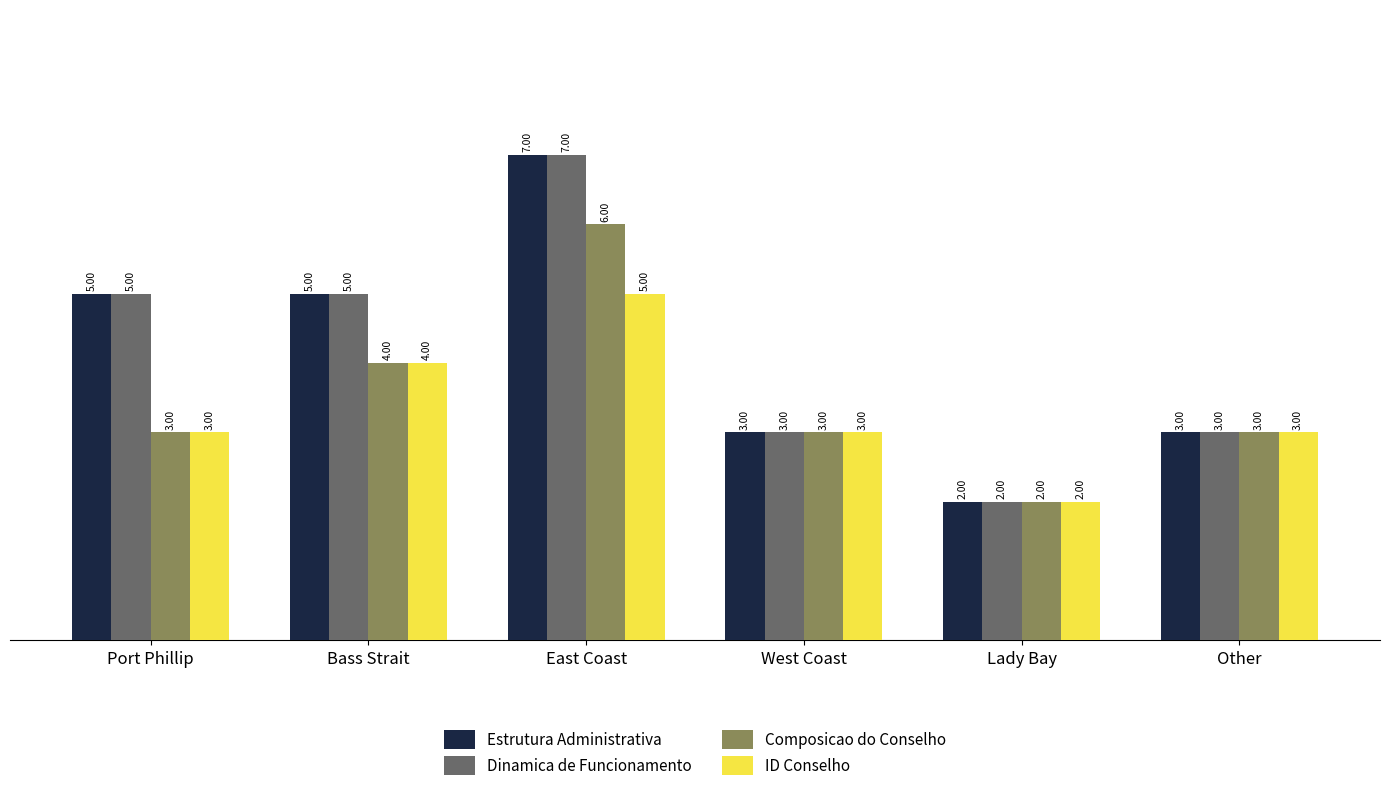

How many data points does each series have?

6